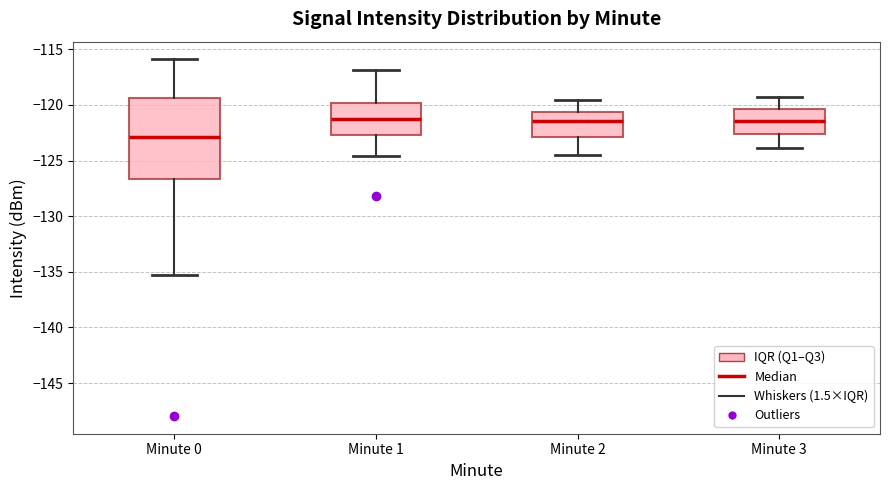

Comparing the boxes themselves (not the whiskers), which one is the tallest?

Minute 0